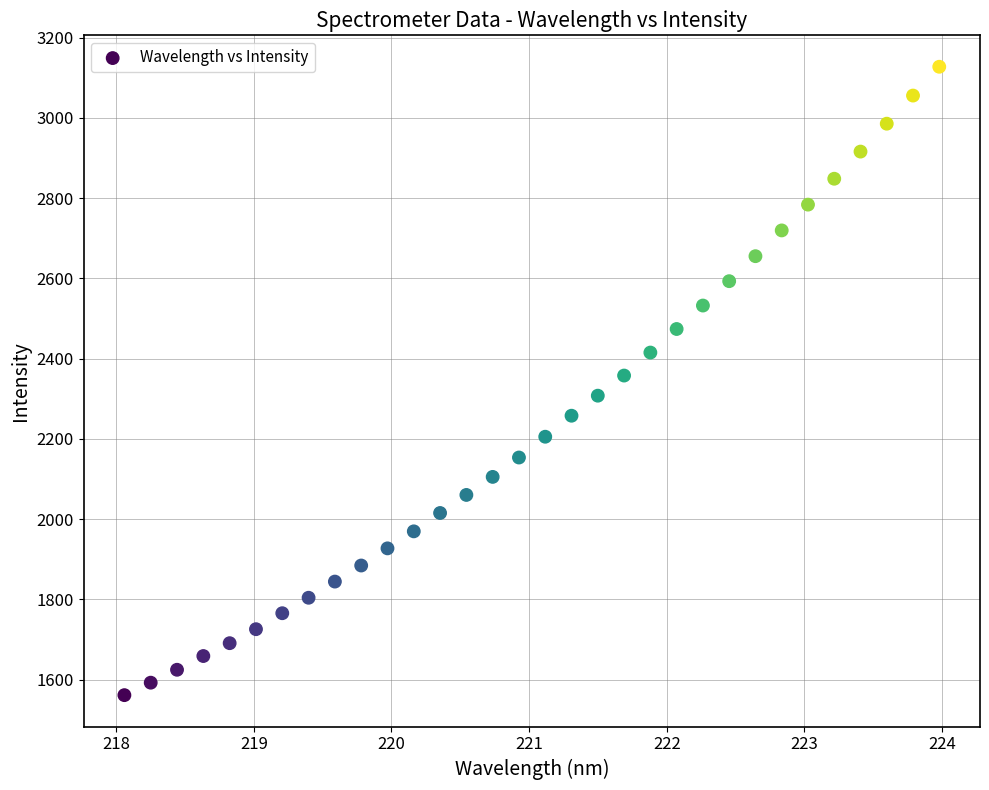

What is the range of Y values (max minus min)?

1566.3